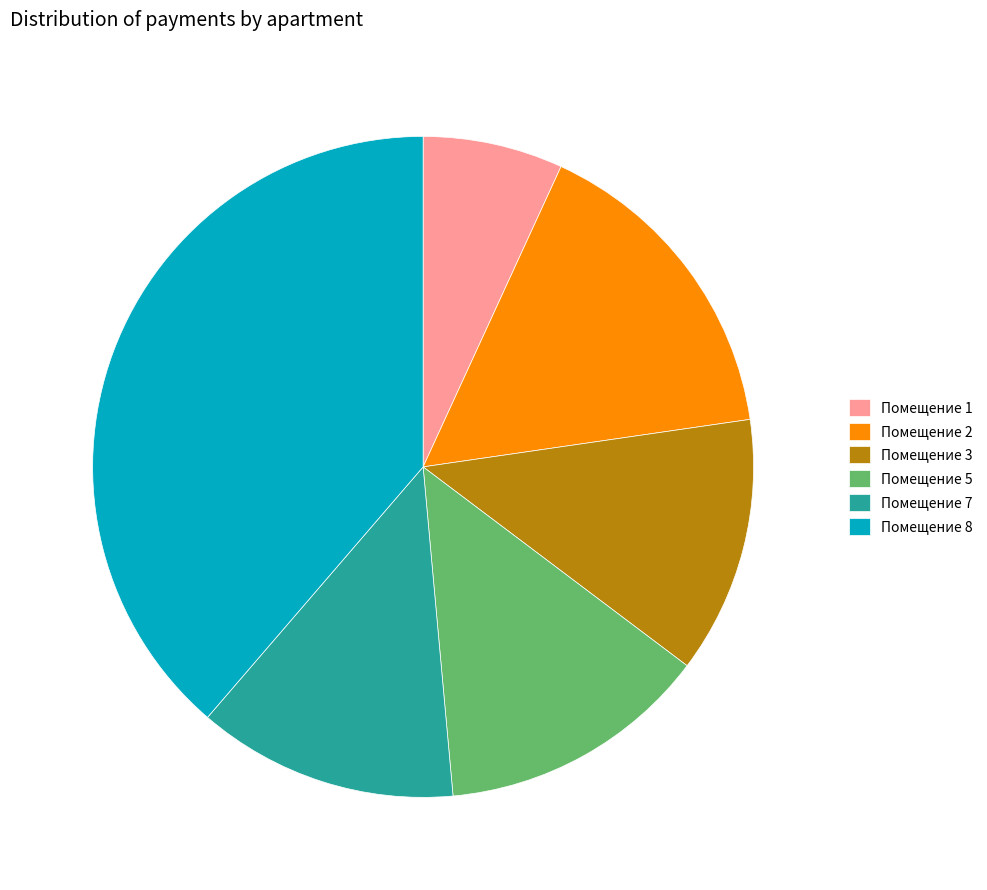

The Помещение 8 slice represents 39% of the pie. True or false?

True